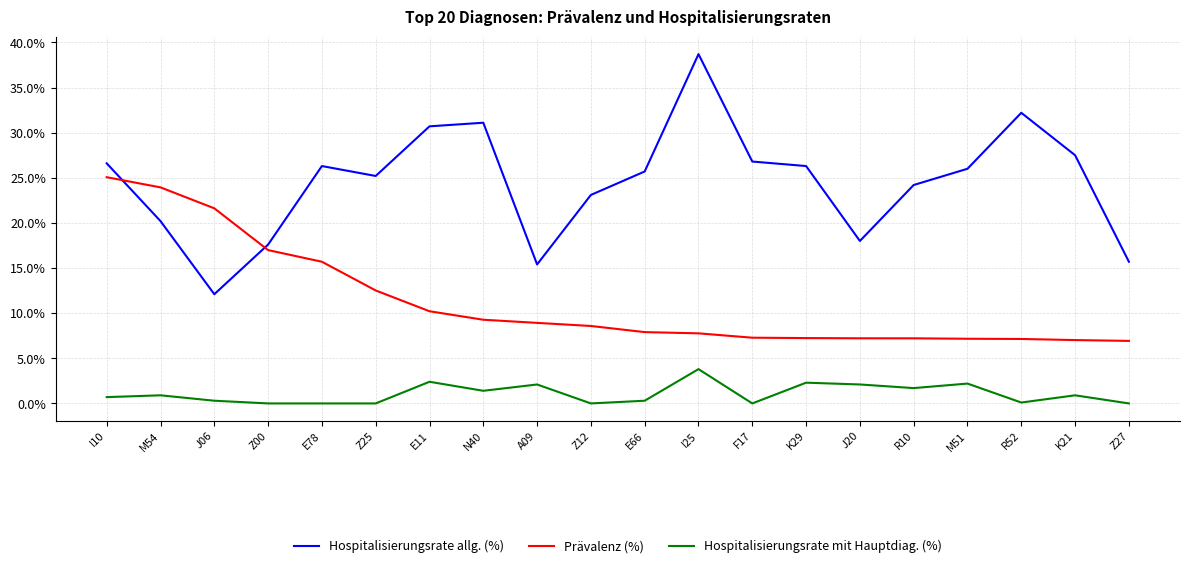

What is the sum of all Hospitalisierungsrate allg. (%) values?

489.4